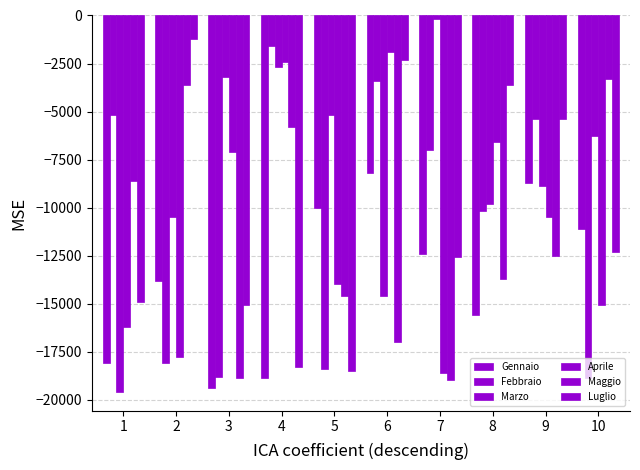

How many values in the Maggio series are below -12500?

5